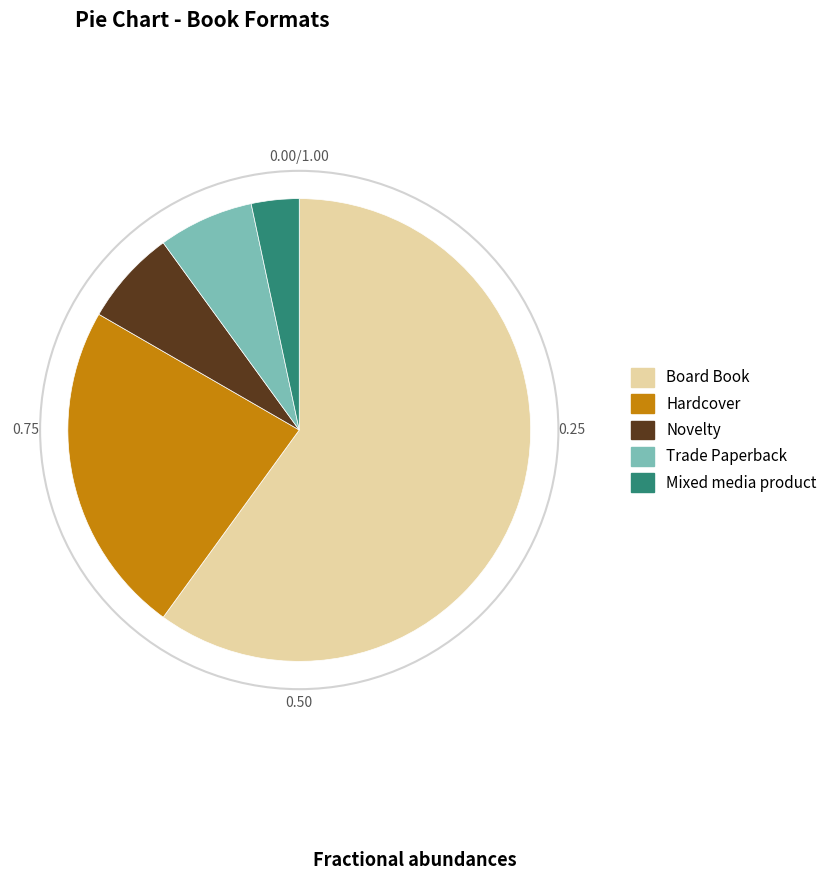

Approximately how many times larger is the value at Board Book compared to Hardcover?

2.6